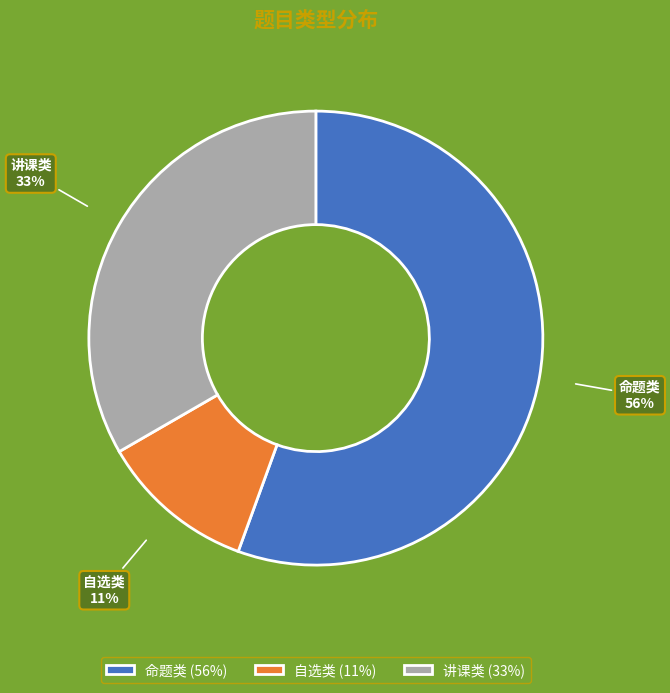

How many slices are in this pie chart?

3